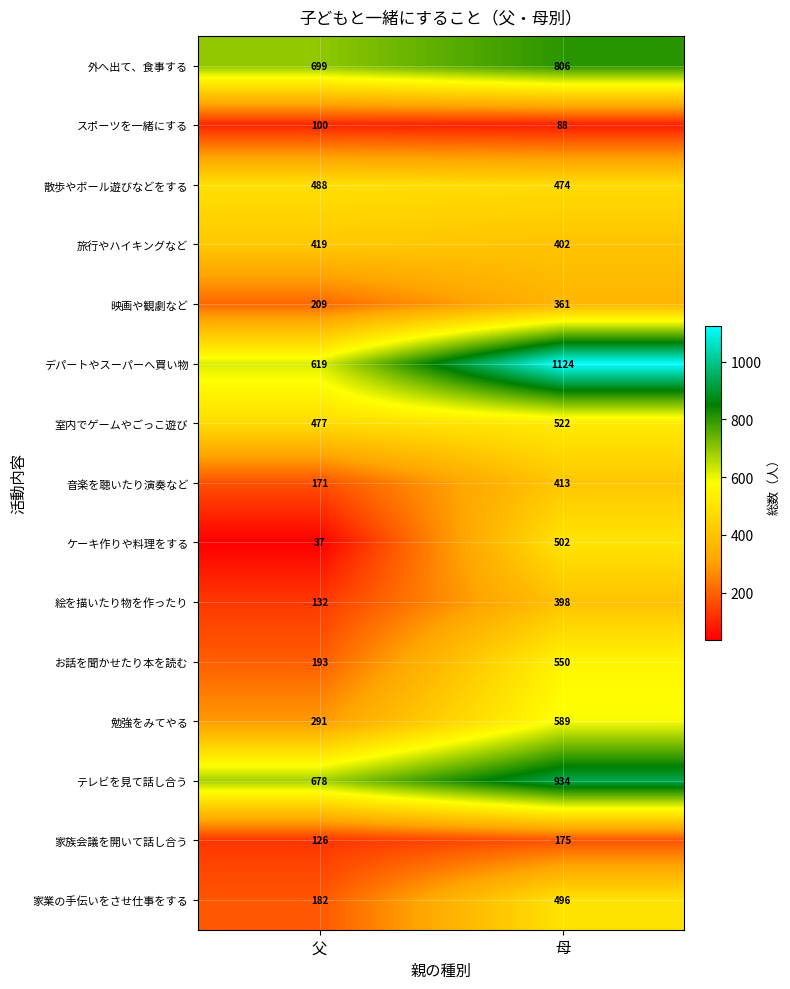

Reading right to left, transcribe all the data shown in this chart.

外へ出て、食事する: 806	699
スポーツを一緒にする: 88	100
散歩やボール遊びなどをする: 474	488
旅行やハイキングなど: 402	419
映画や観劇など: 361	209
デパートやスーパーへ買い物: 1124	619
室内でゲームやごっこ遊び: 522	477
音楽を聴いたり演奏など: 413	171
ケーキ作りや料理をする: 502	37
絵を描いたり物を作ったり: 398	132
お話を聞かせたり本を読む: 550	193
勉強をみてやる: 589	291
テレビを見て話し合う: 934	678
家族会議を開いて話し合う: 175	126
家業の手伝いをさせ仕事をする: 496	182